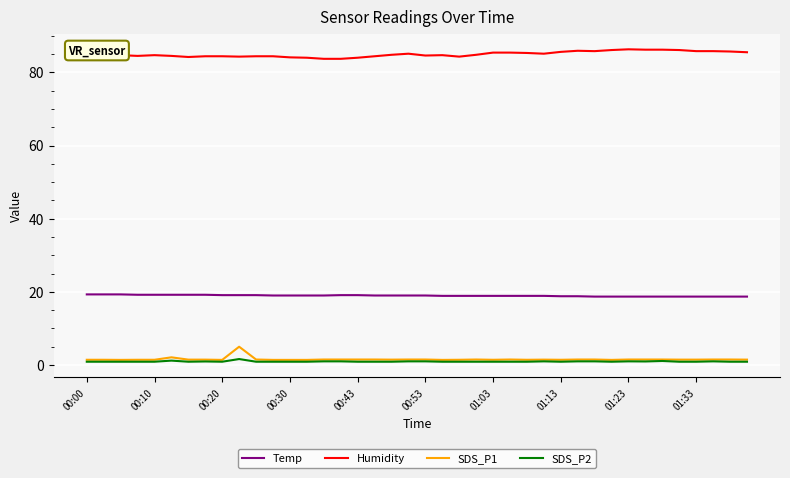

What is the highest value of the Temp series?

19.3